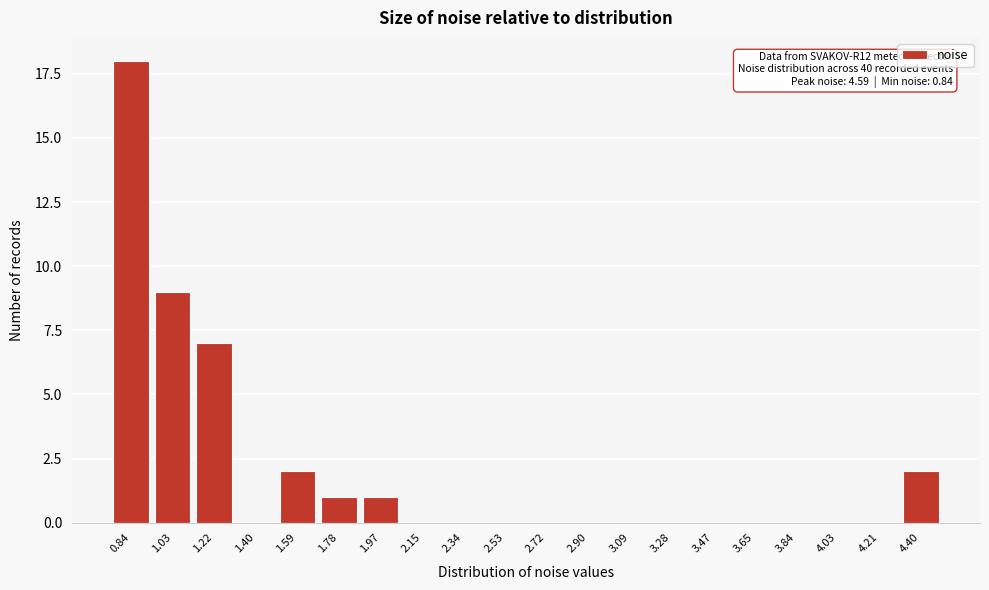

Reading right to left, list all the values displayed in this chart.

4.40=2	4.21=0	4.03=0	3.84=0	3.65=0	3.47=0	3.28=0	3.09=0	2.90=0	2.72=0	2.53=0	2.34=0	2.15=0	1.97=1	1.78=1	1.59=2	1.40=0	1.22=7	1.03=9	0.84=18